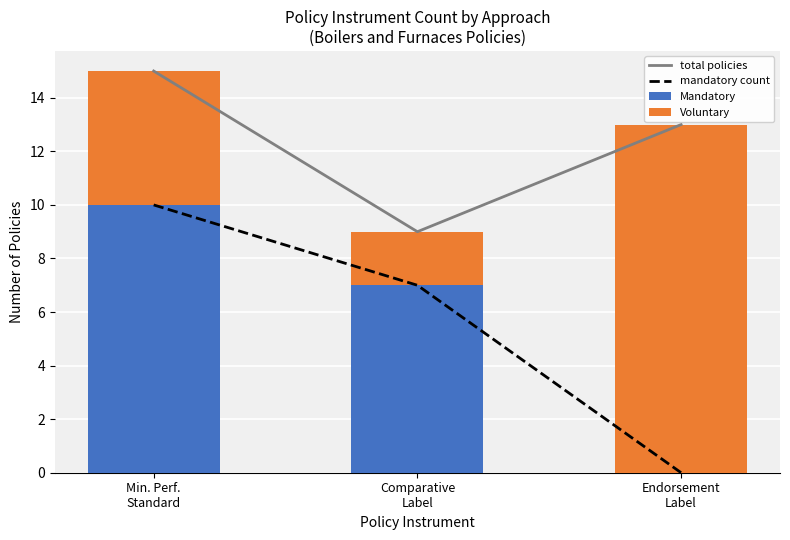

Reading left to right, list all the values displayed in this chart.

total policies: Min. Perf.
Standard=15	Comparative
Label=9	Endorsement
Label=13
mandatory count: Min. Perf.
Standard=10	Comparative
Label=7	Endorsement
Label=0
Mandatory: Min. Perf.
Standard=10	Comparative
Label=7	Endorsement
Label=0
Voluntary: Min. Perf.
Standard=5	Comparative
Label=2	Endorsement
Label=13